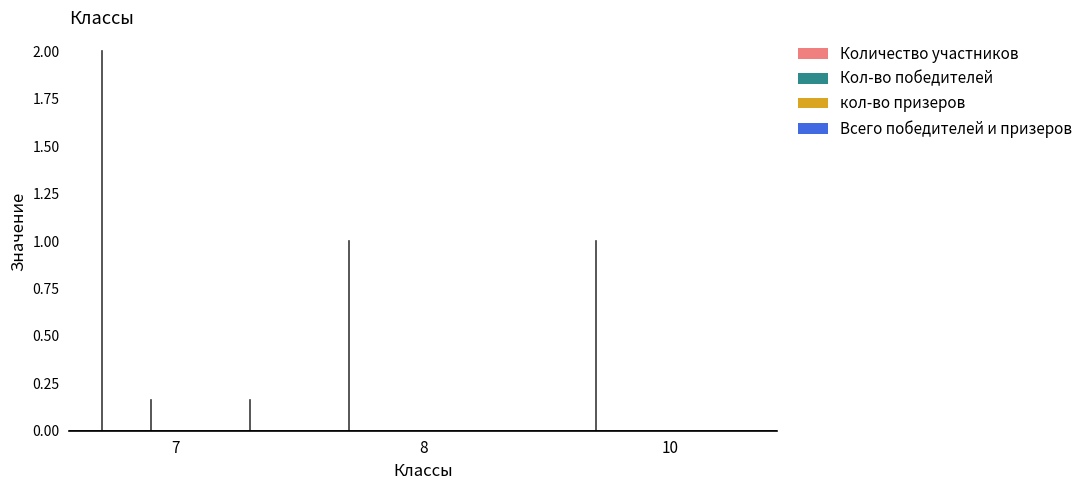

Rank the series by their maximum value, from highest to lowest.

Количество участников, Кол-во победителей, Всего победителей и призеров, кол-во призеров